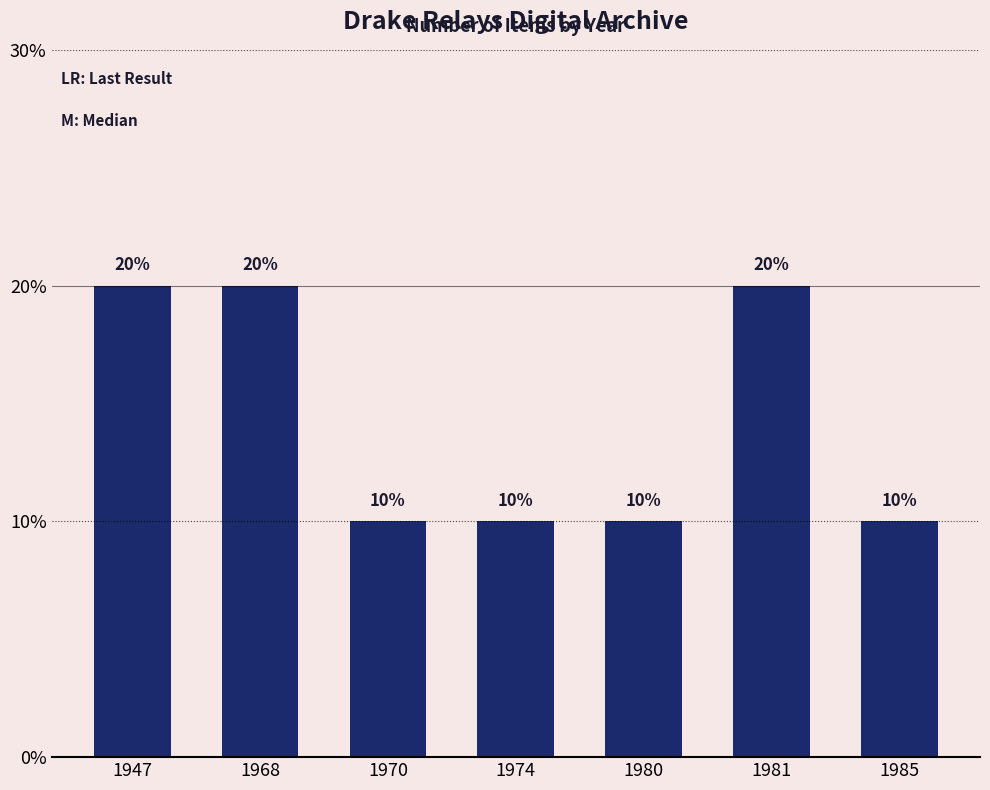

What is the sum of all values?

100